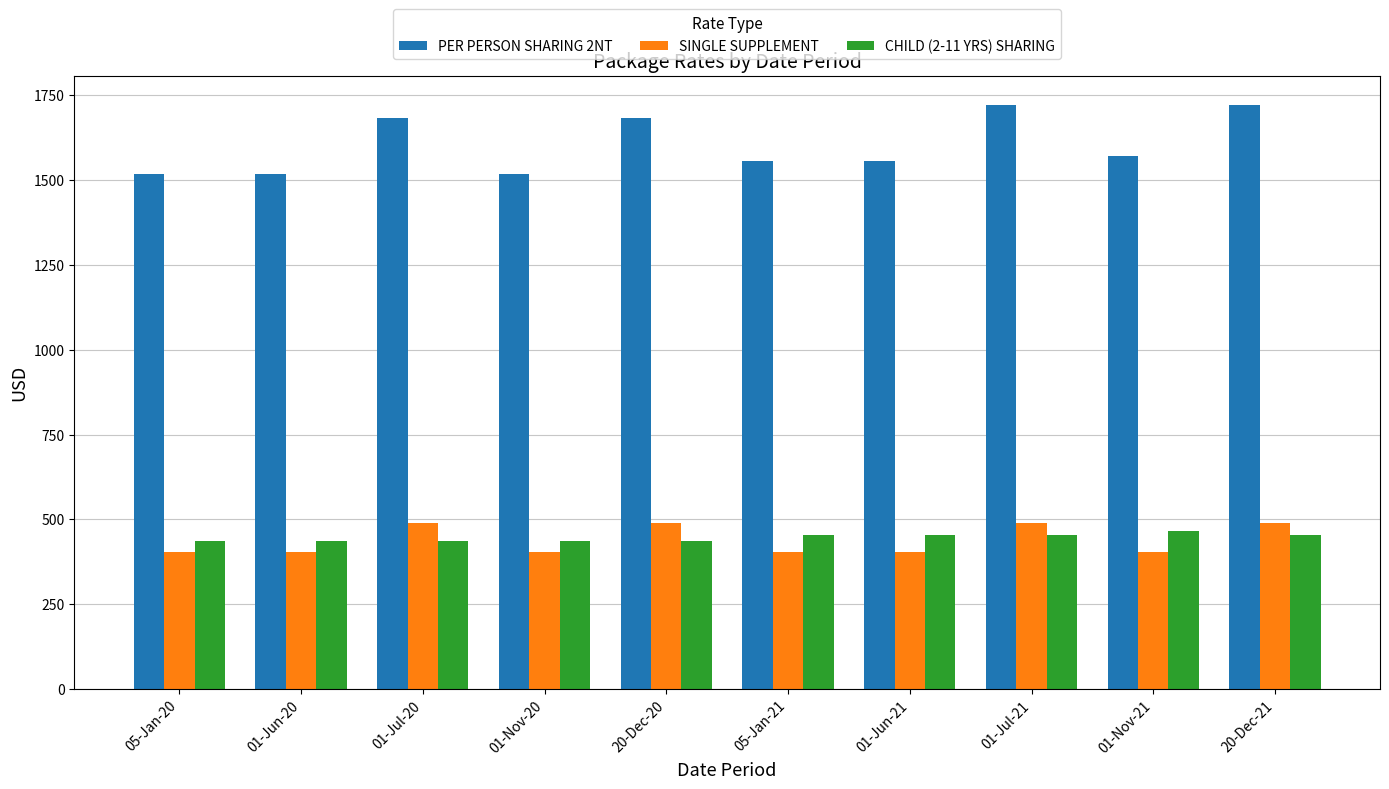

What is the total value across all series at 05-Jan-20?

2358